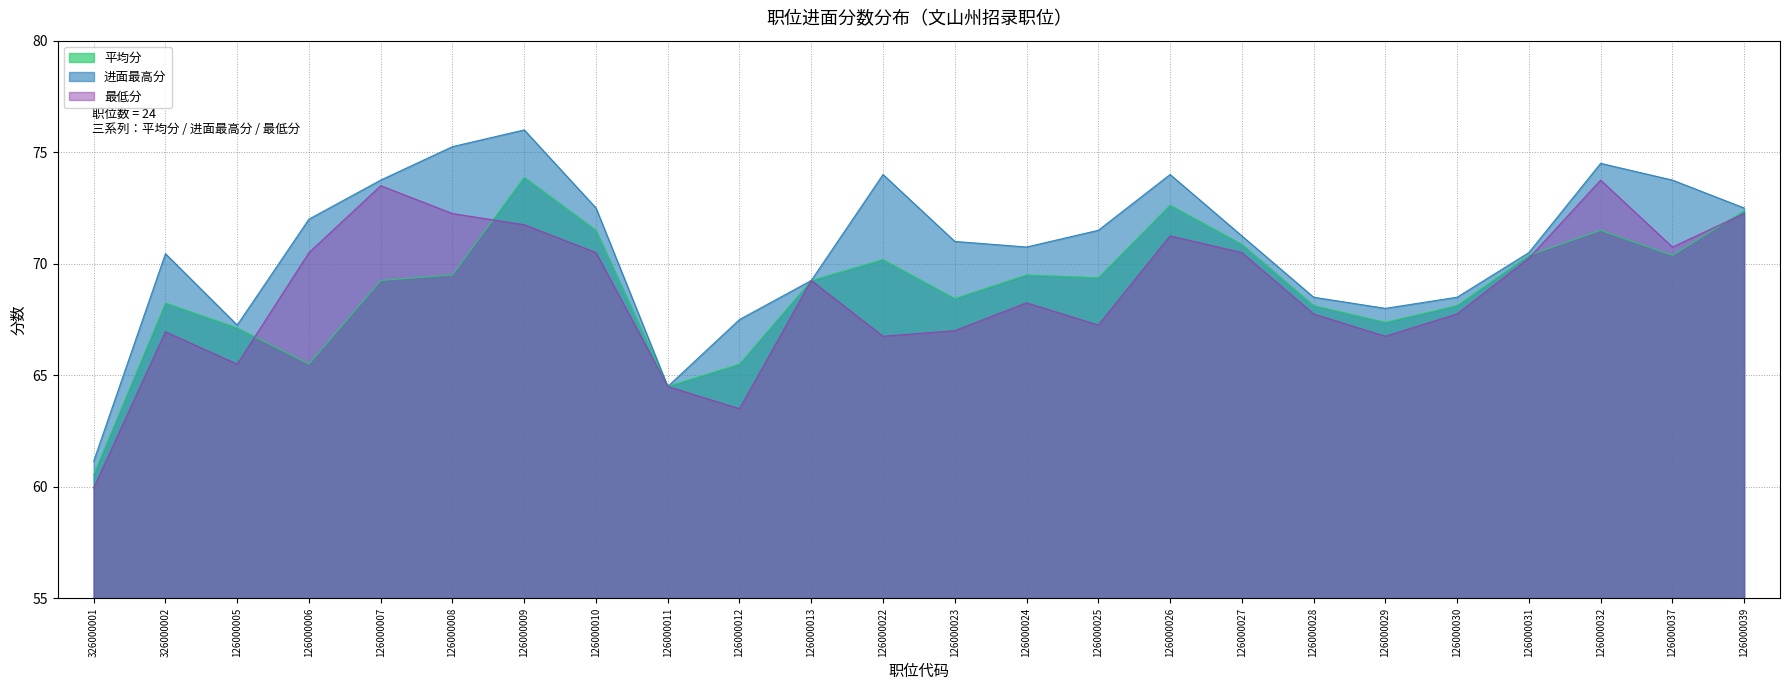

What is the difference between the 进面最高分 values at 126000039 and 326000001?

11.4